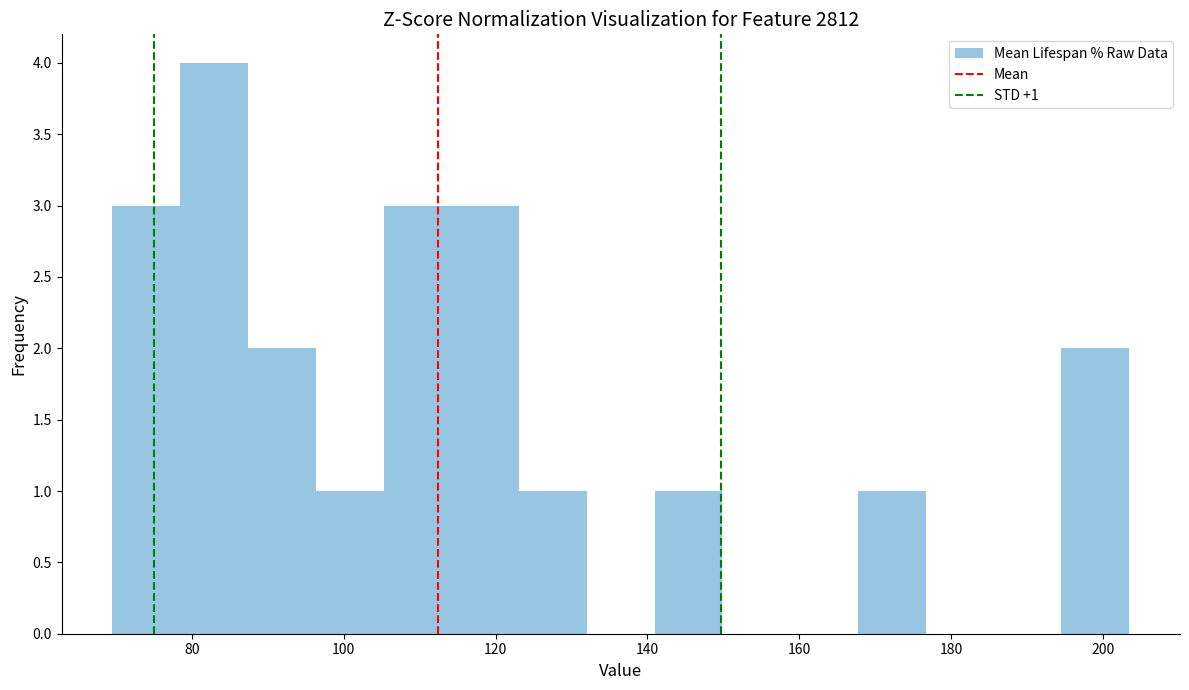

Which range on the x-axis has the tallest bar?

78 to 88